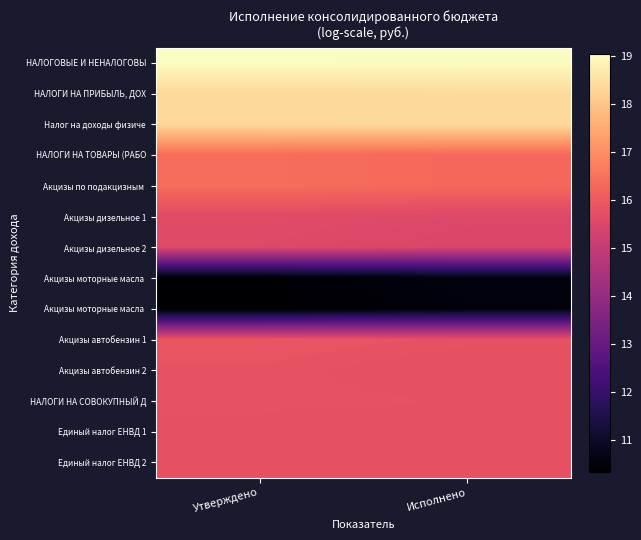

Which label corresponds to the largest value in the chart?

Утверждено